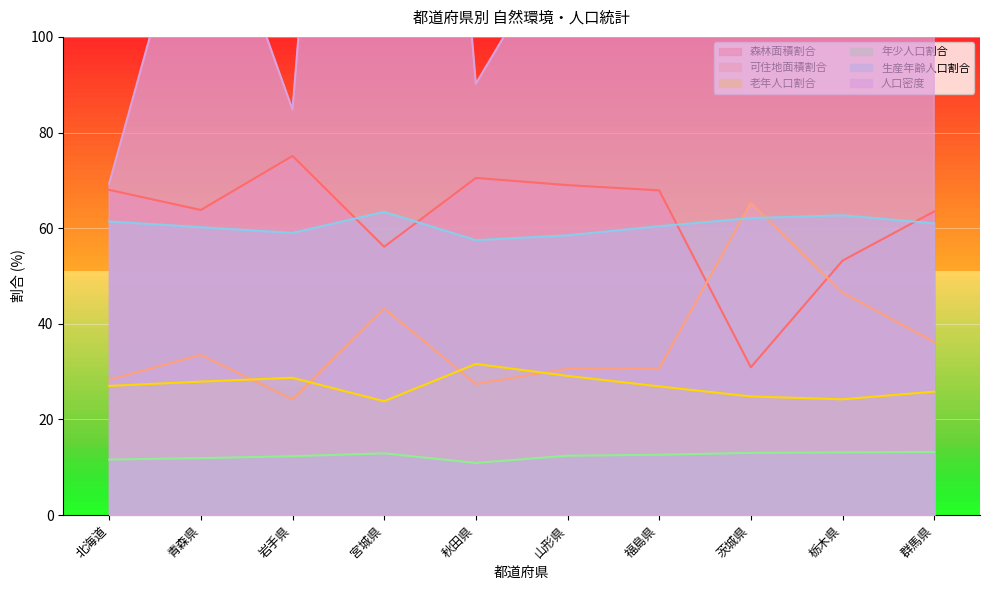

In 人口密度, how many points are higher than both neighbors (excluding endpoints)?

3